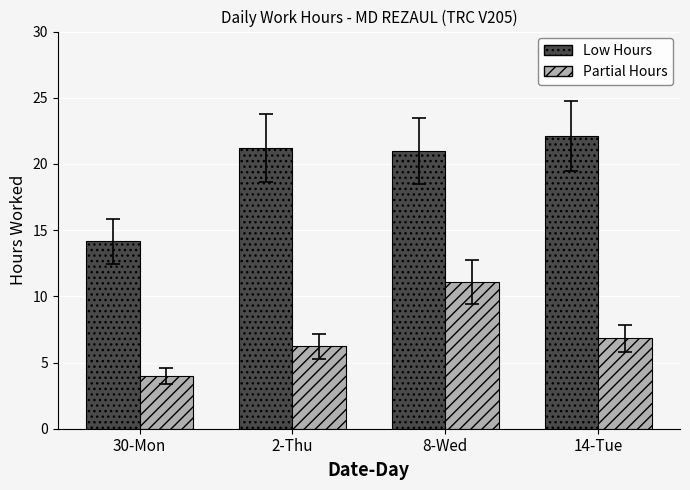

What is the difference between the highest and lowest values at 30-Mon?

10.2